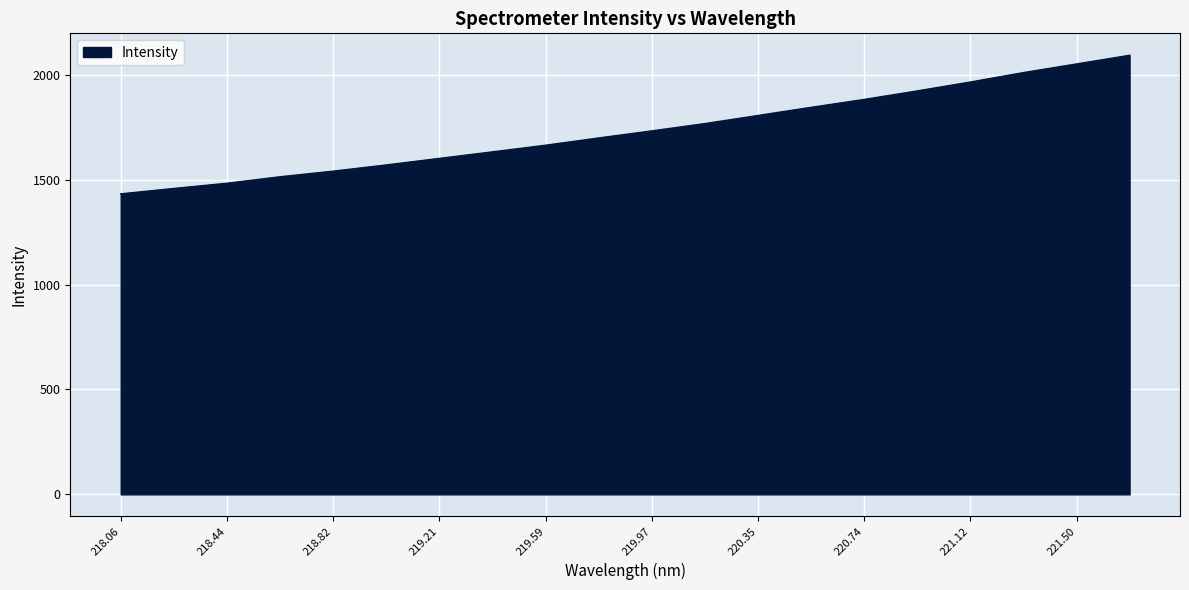

Reading right to left, what are all the values shown in this chart?

2092.8	2051.4	2010.3	1965.3	1923.1	1882.3	1844.8	1805.9	1767.3	1732.5	1698.8	1664.1	1632.6	1601.3	1570.1	1540.5	1513.8	1482.8	1458.0	1432.3